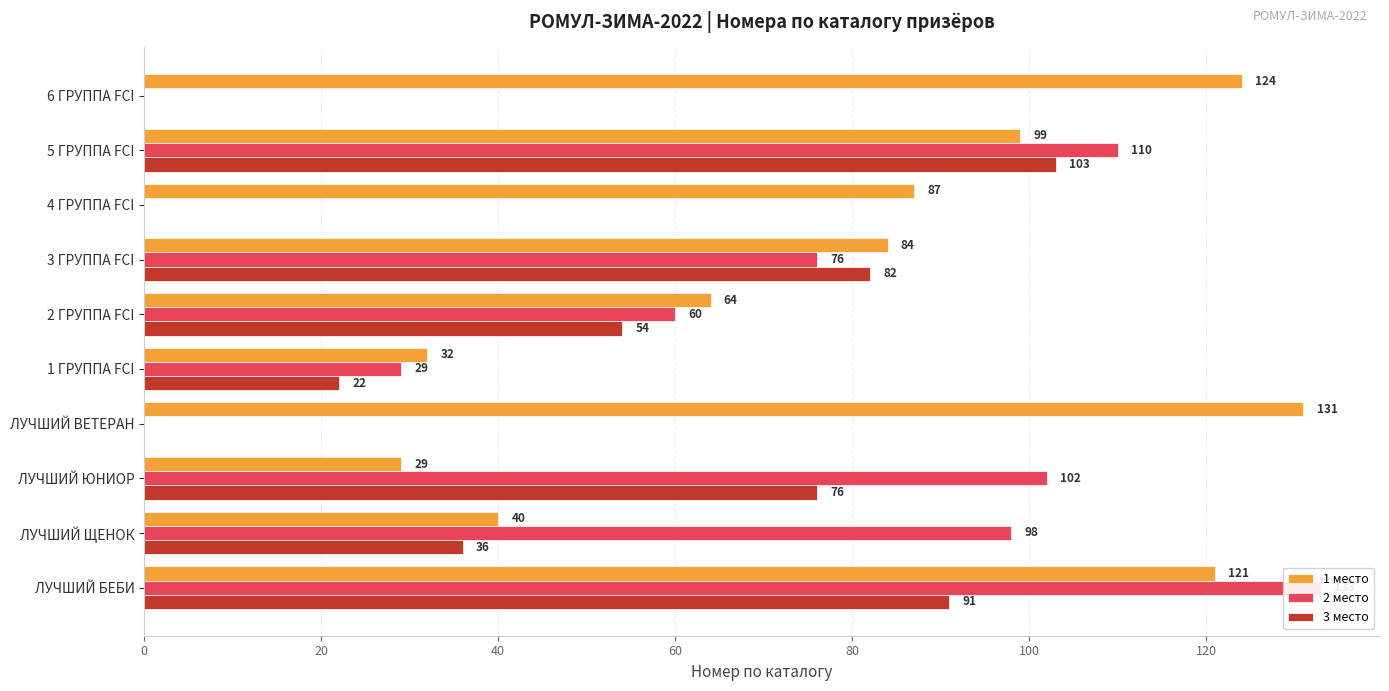

Are the bars horizontal?

Yes